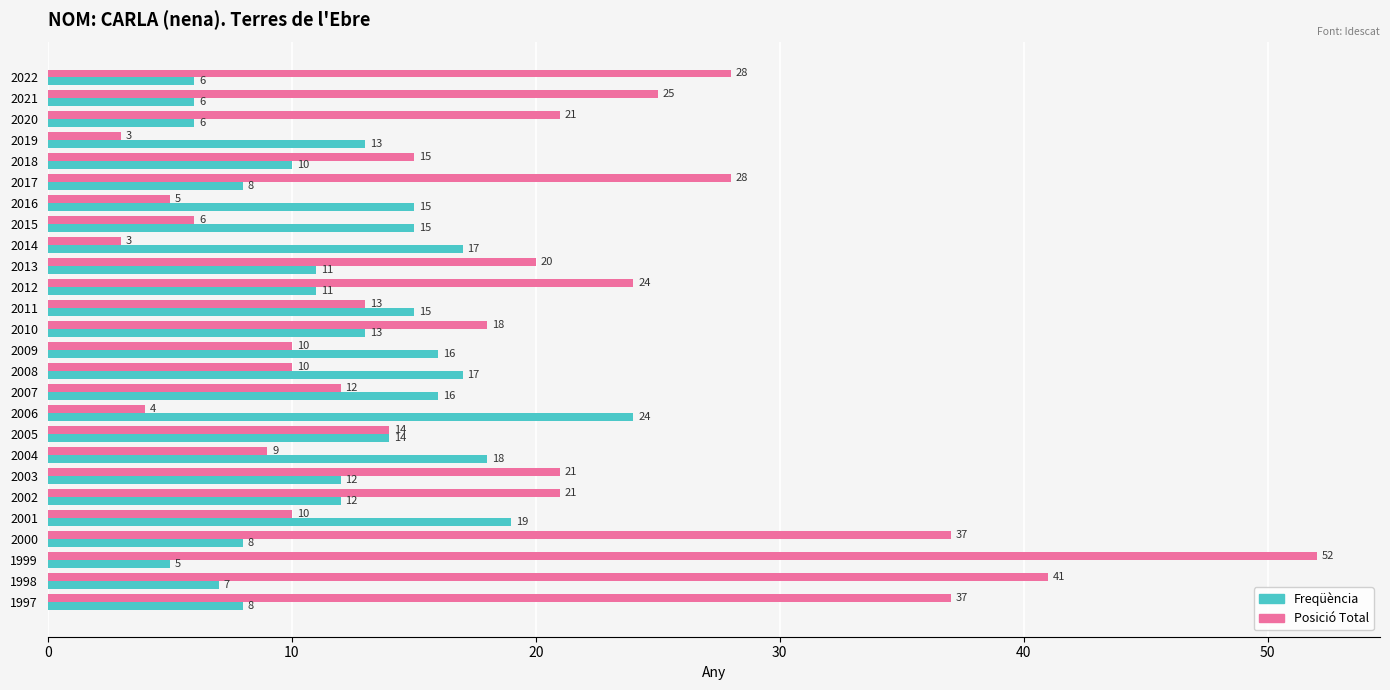

At how many categories does at least one series exceed 50?

1